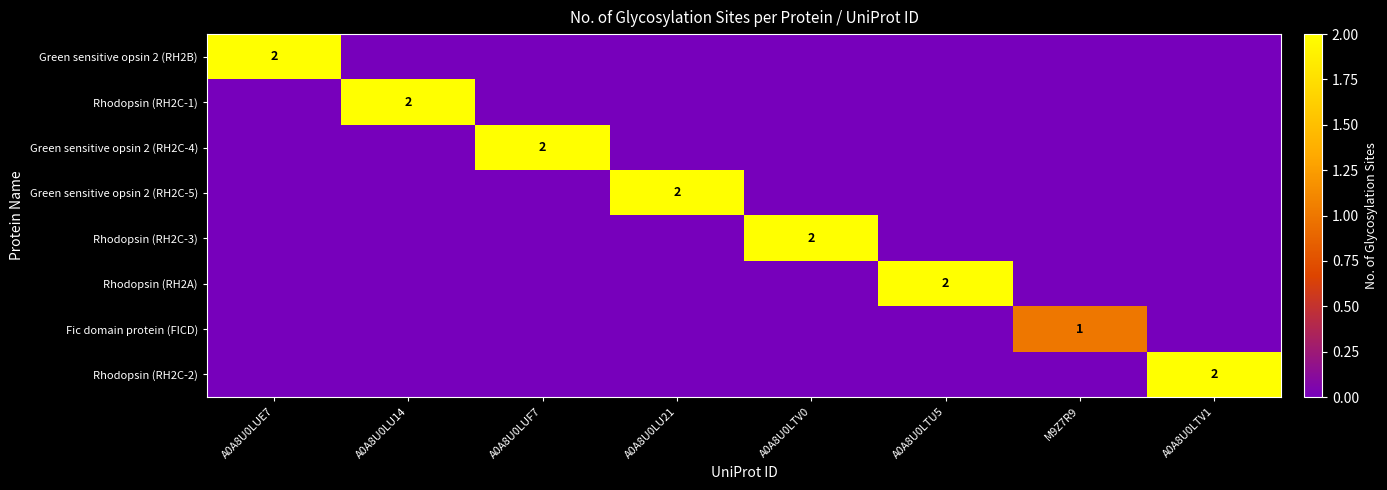

What is the difference between the maximum and minimum values in the Rhodopsin (RH2C-1) series?

2